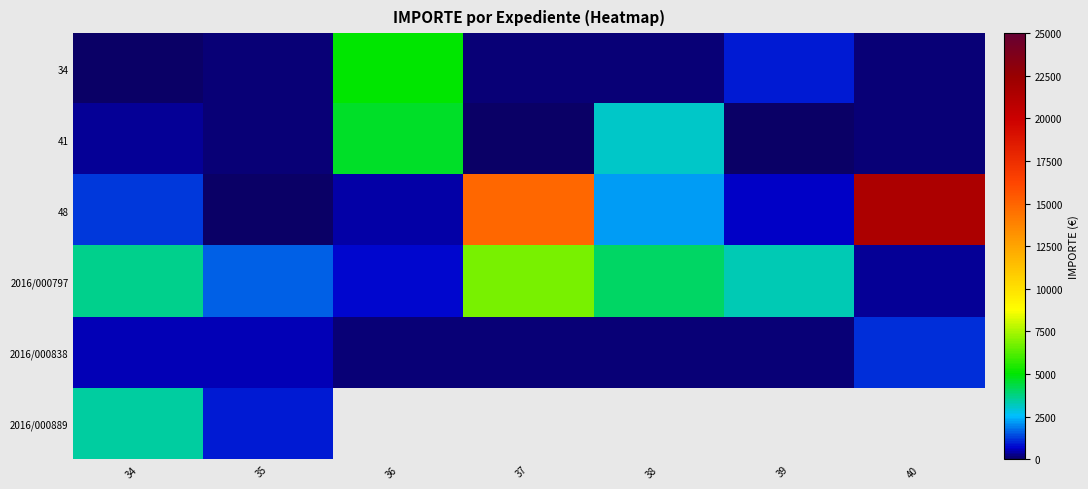

List the labels in order of 2016/000797 value, smallest first.

40, 36, 35, 39, 34, 38, 37